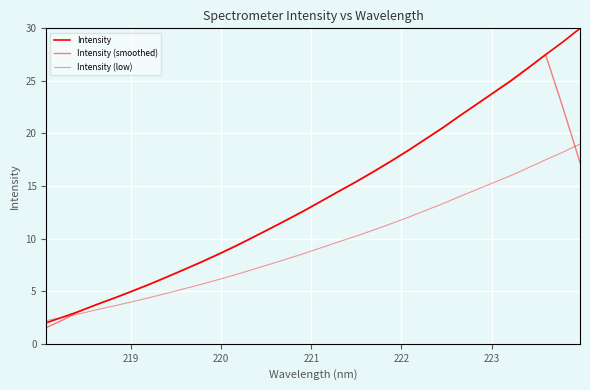

After their last crossing, which series has the higher values: Intensity or Intensity (low)?

Intensity